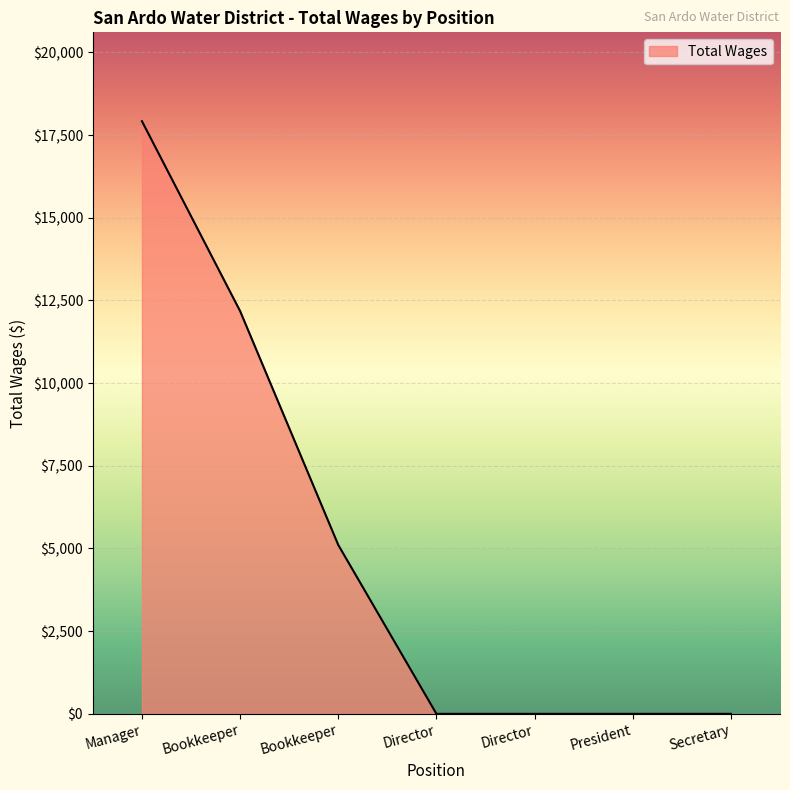

Count the number of data series in this chart.

1